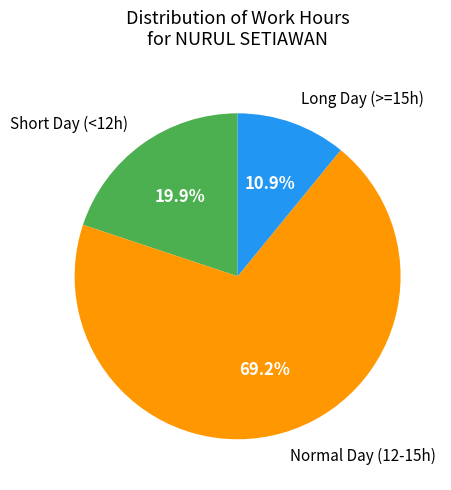

Is there a majority slice in this chart?

Yes